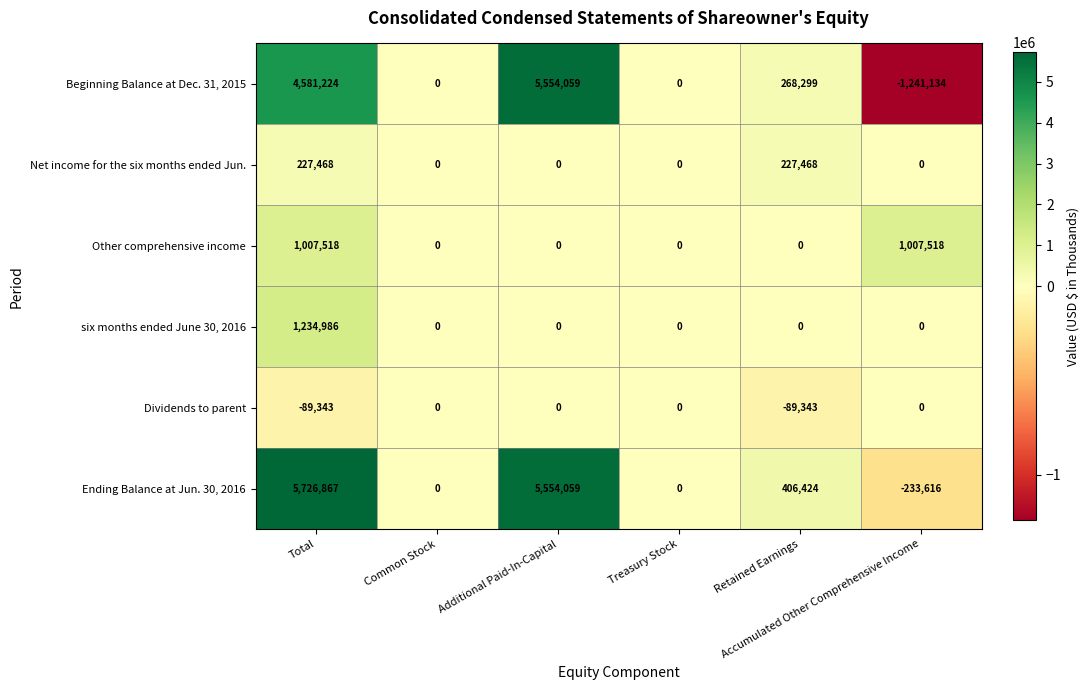

What is the maximum value shown in the chart?

5726867